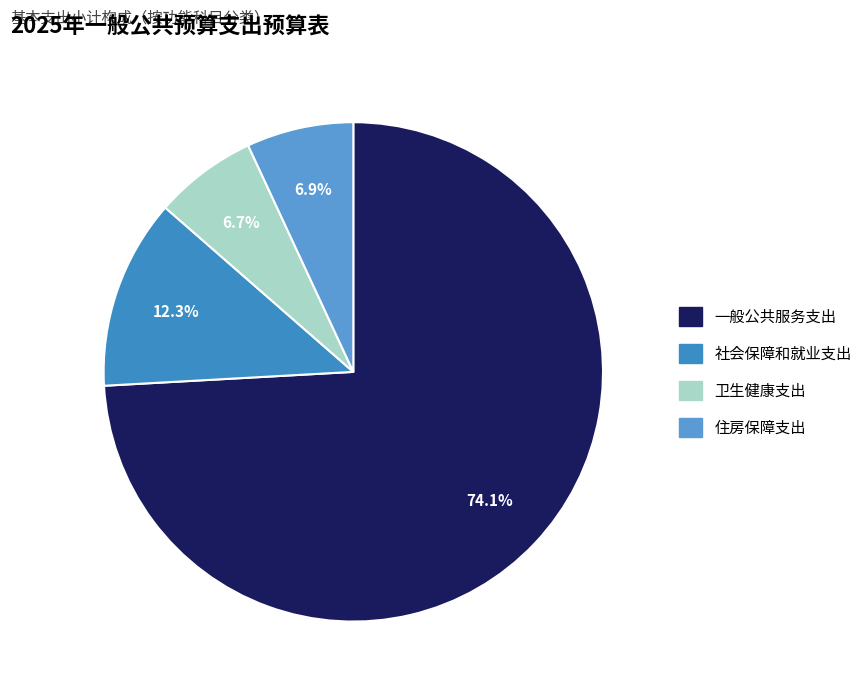

What is the change in value from 一般公共服务支出 to 卫生健康支出?

-1559890